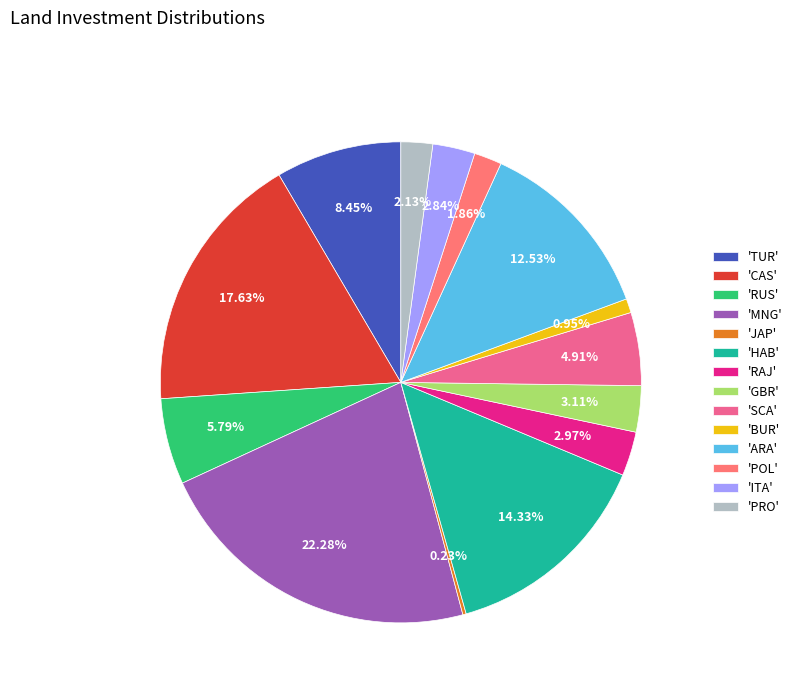

To the nearest percent, what is the average slice percentage?

7%